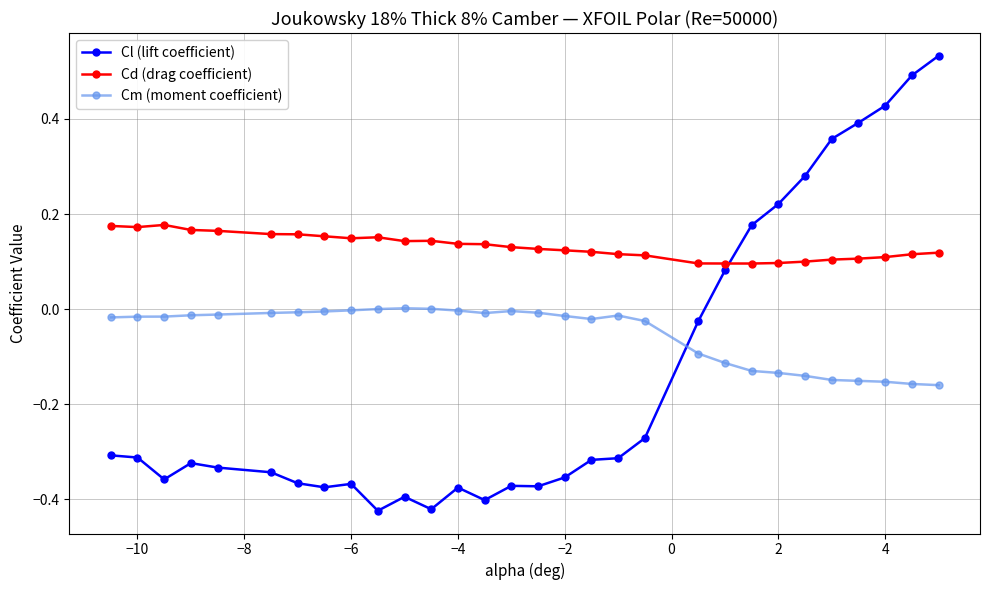

How many times do Cm (moment coefficient) and Cl (lift coefficient) cross each other?

1